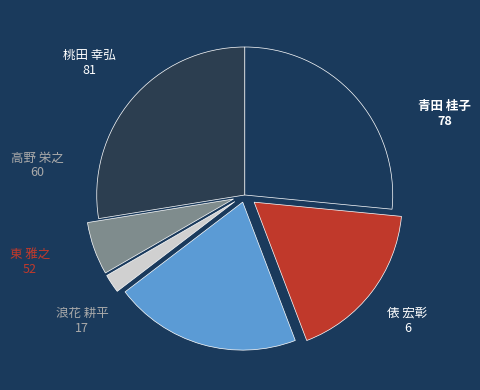

Count the number of slices in the pie.

6